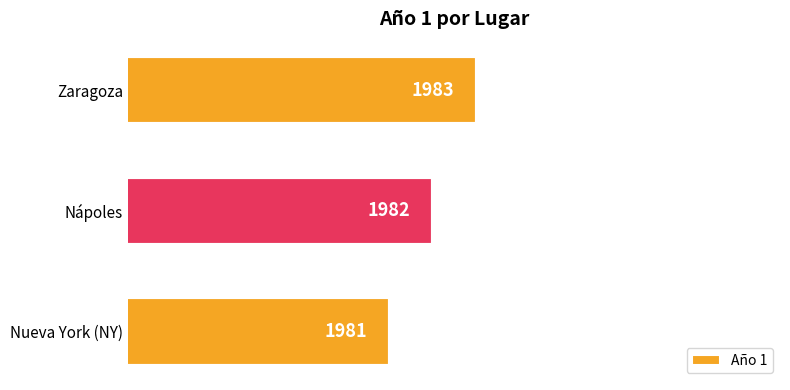

What is the greatest value displayed?

1983